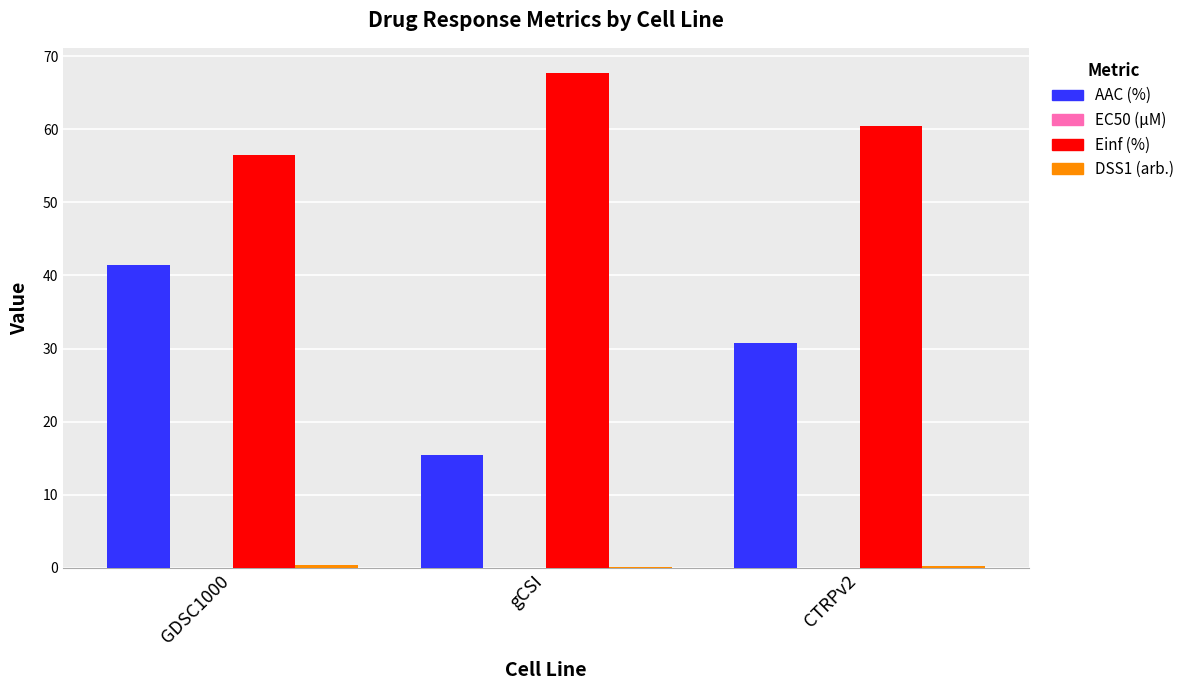

What is the highest value of the AAC (%) series?

41.4